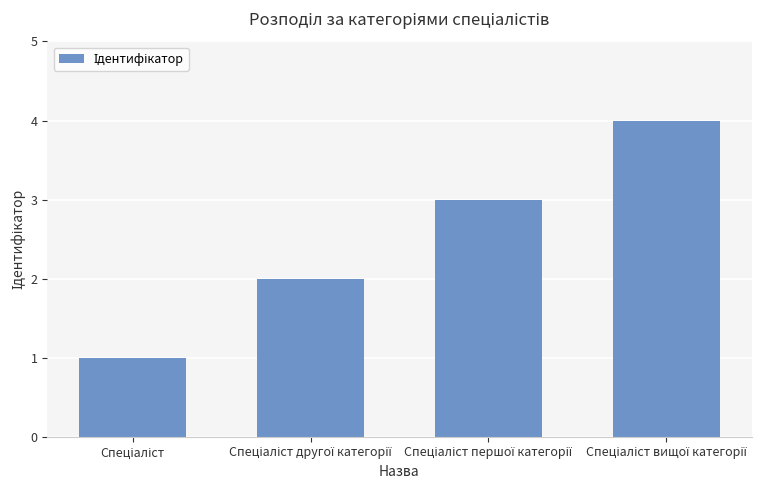

What is the value of the 4th bar from the left?

4